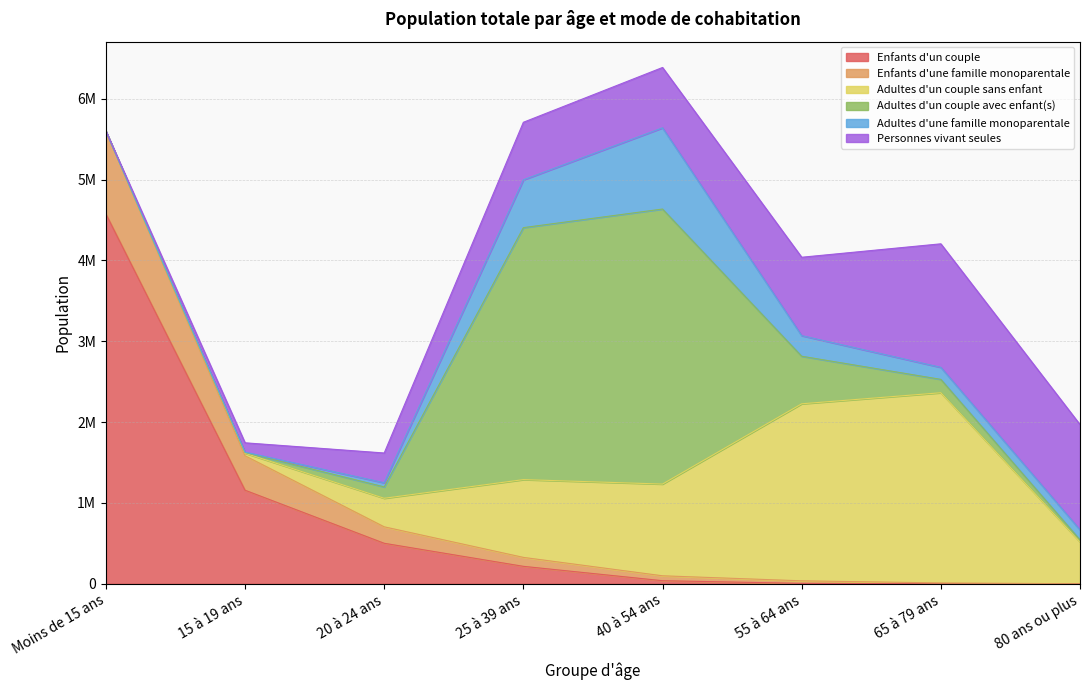

How many lines are shown in the chart?

6